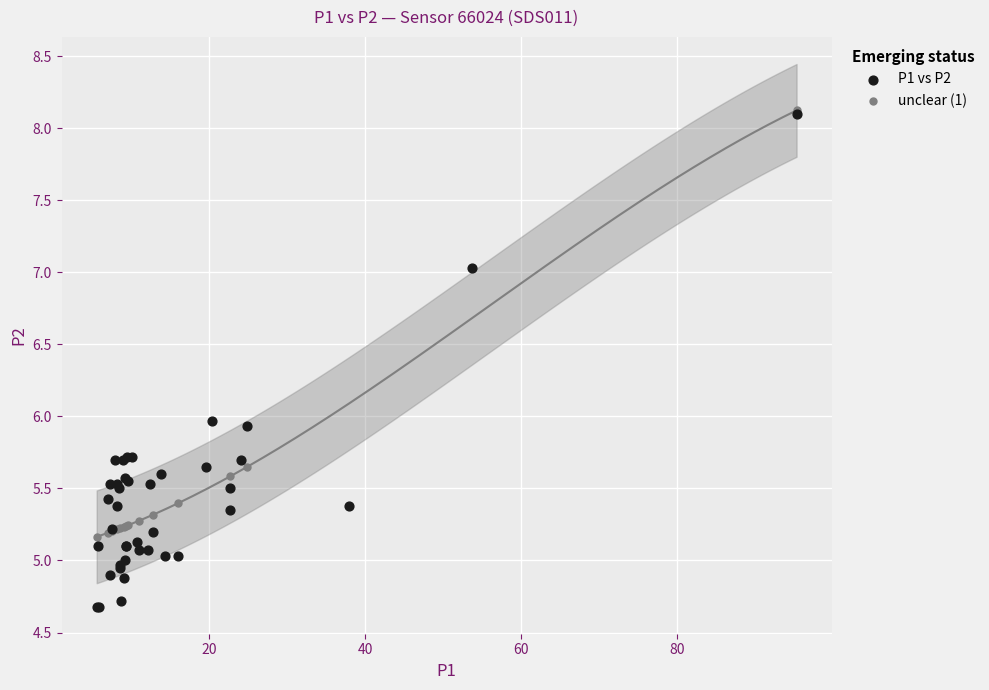

Which series contains the lowest Y value?

P1 vs P2